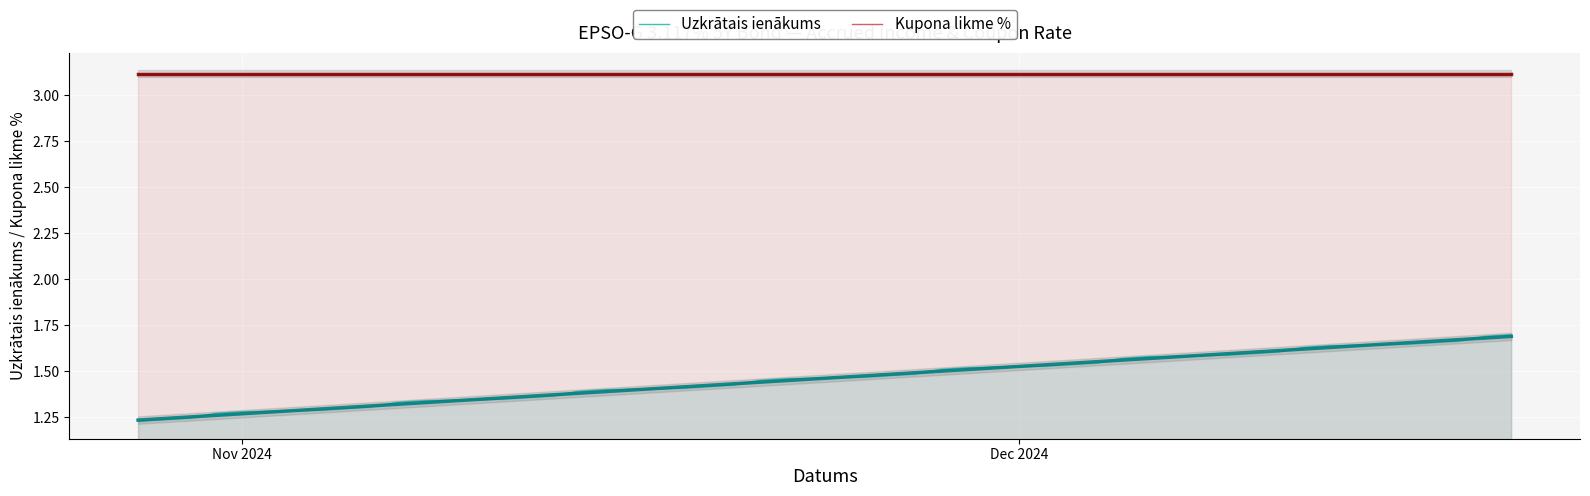

True or false: Kupona likme % and Uzkrātais ienākums cross at least once.

False